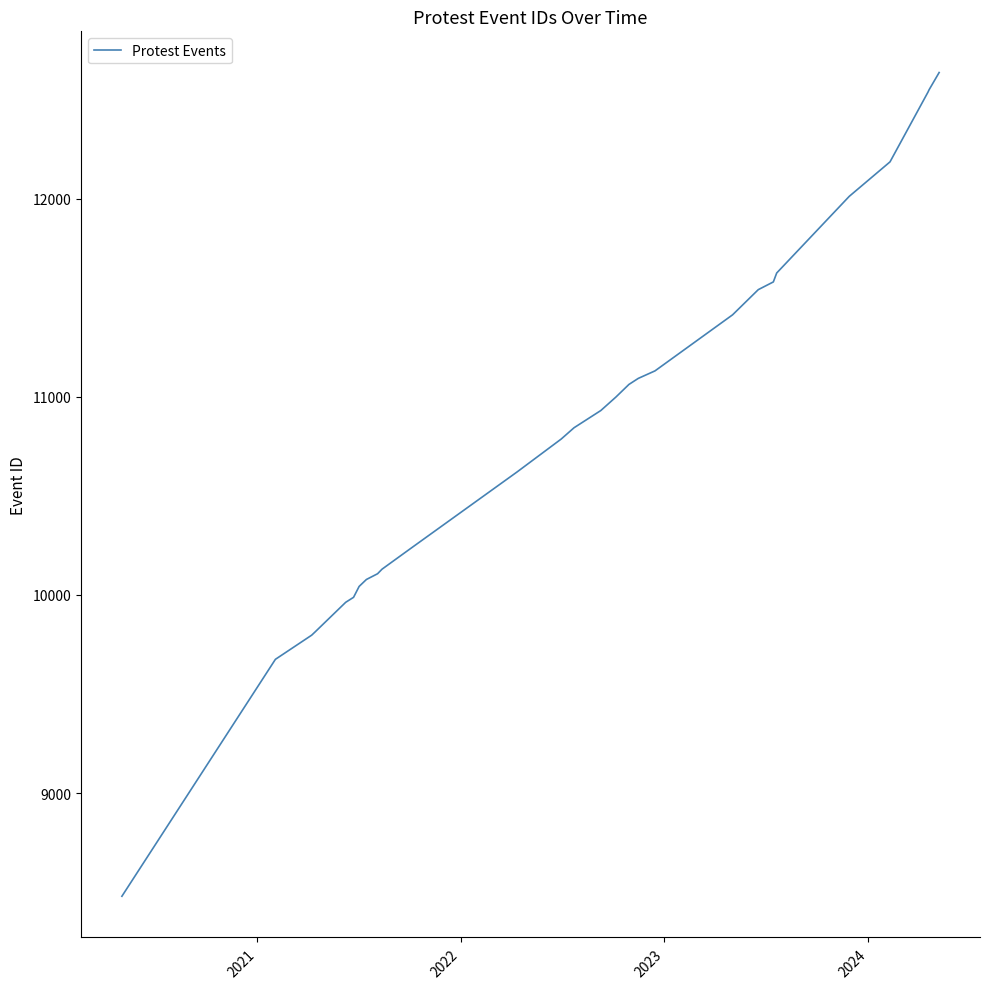

What is the greatest value displayed?

12637